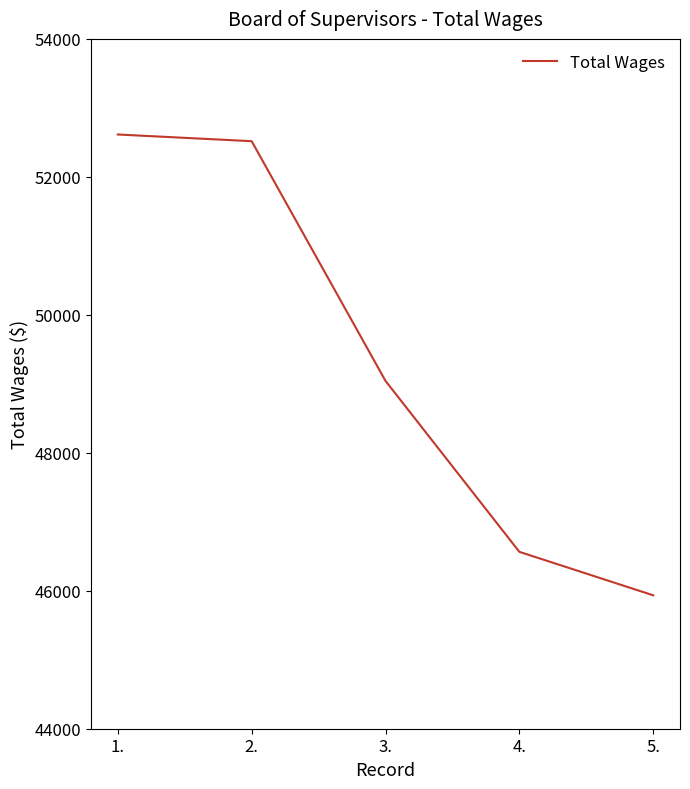

What is the change in value from 3. to 4.?

-2478